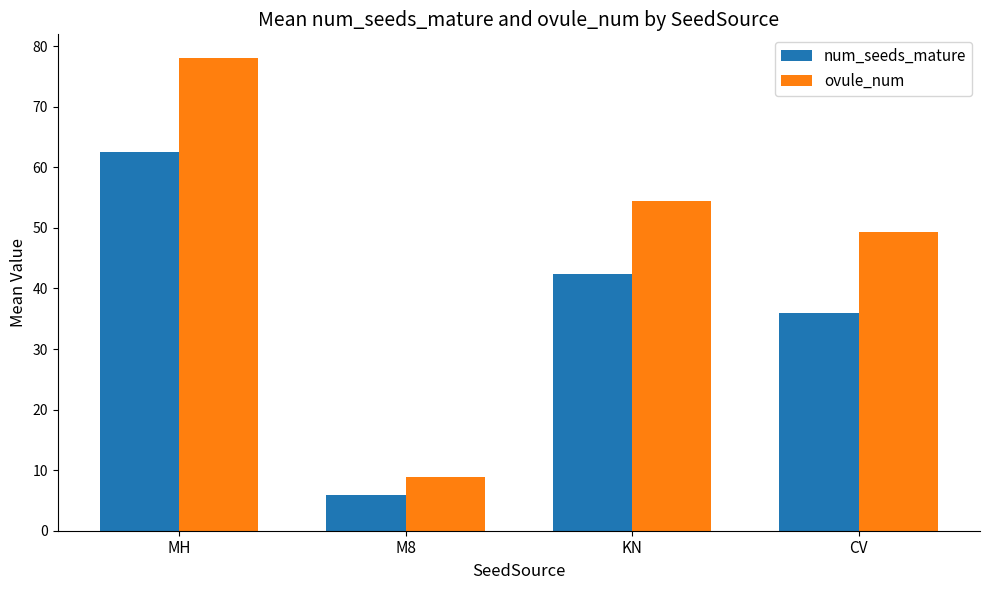

The ovule_num series shows 54.4 at KN. True or false?

True